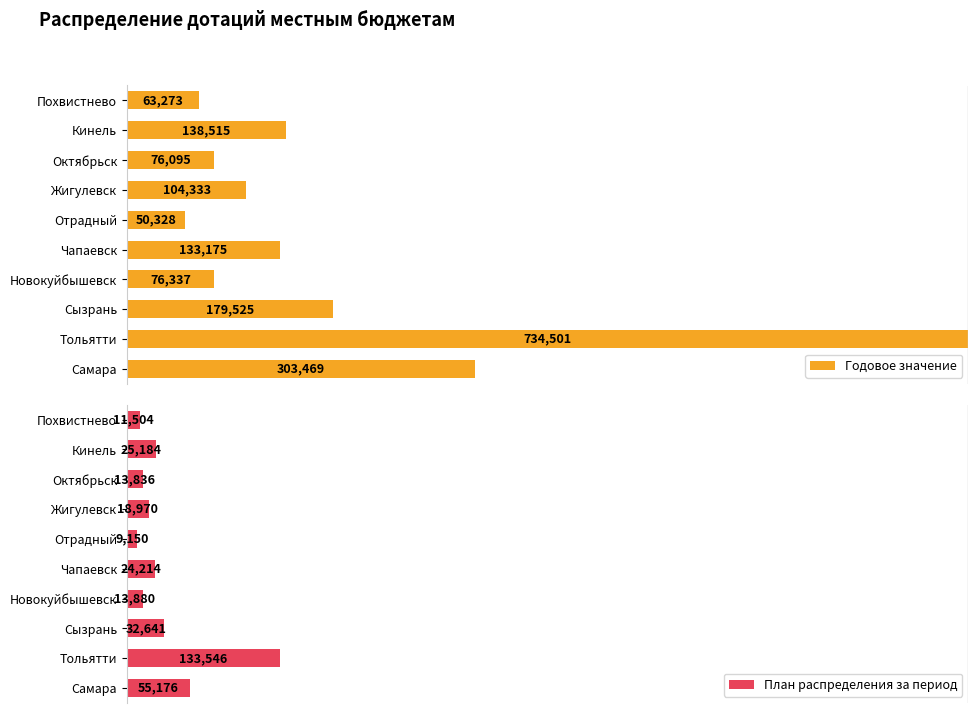

Rank the series at Сызрань from highest to lowest value.

Годовое значение, План распределения за период